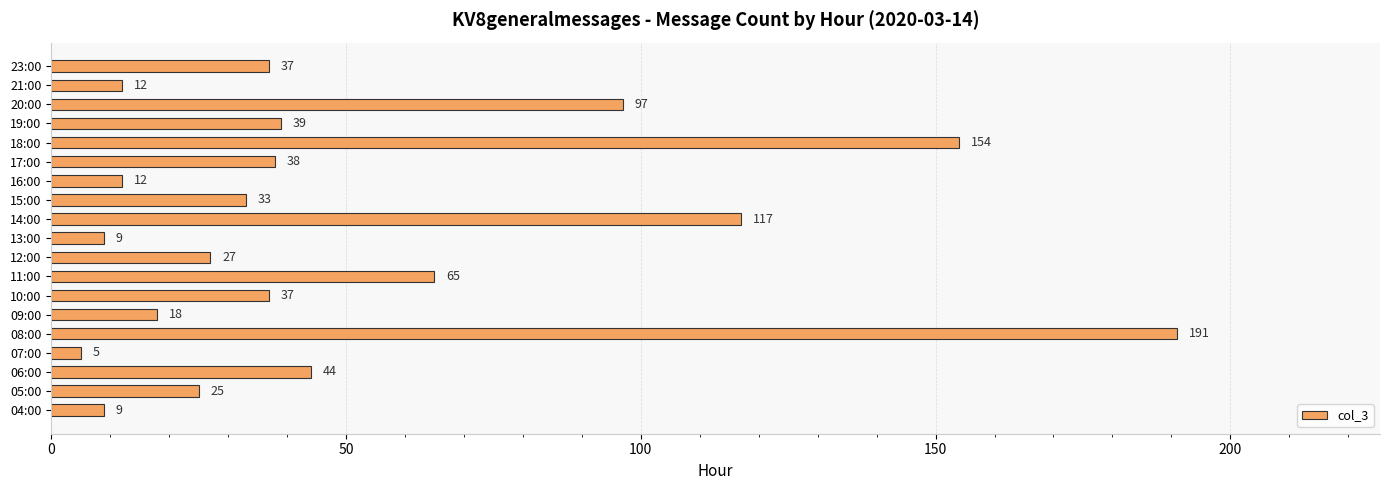

Approximately how many times larger is the value at 18:00 compared to 12:00?

5.7